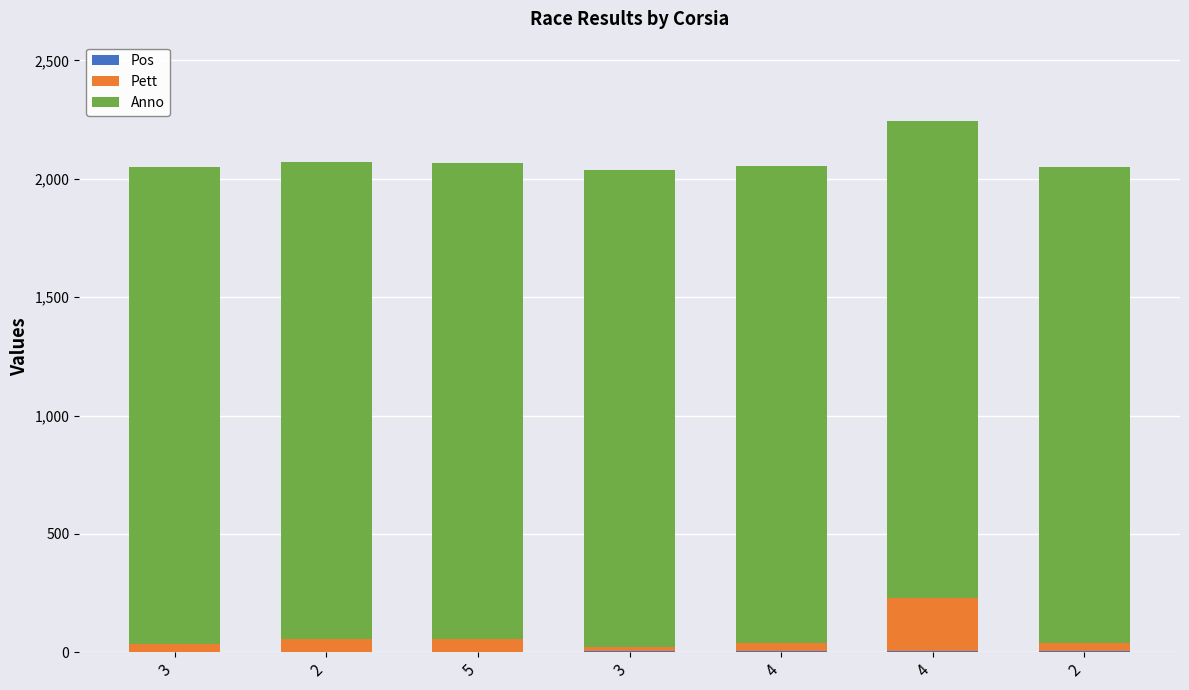

Count the Anno values in the range 2013 to 2014.

7